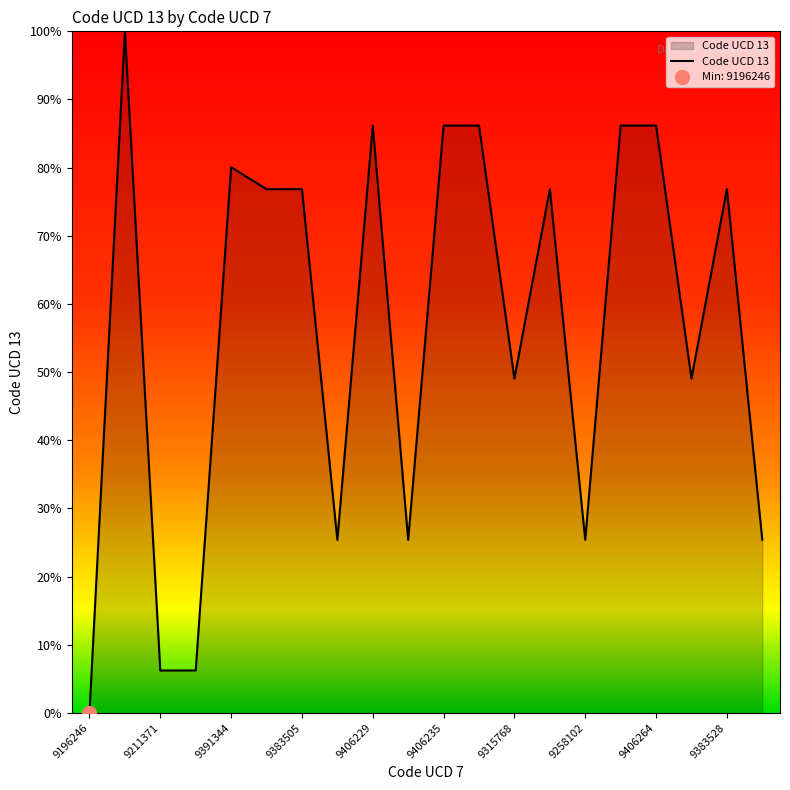

True or false: the data shows 33.7 at 9258088.

False